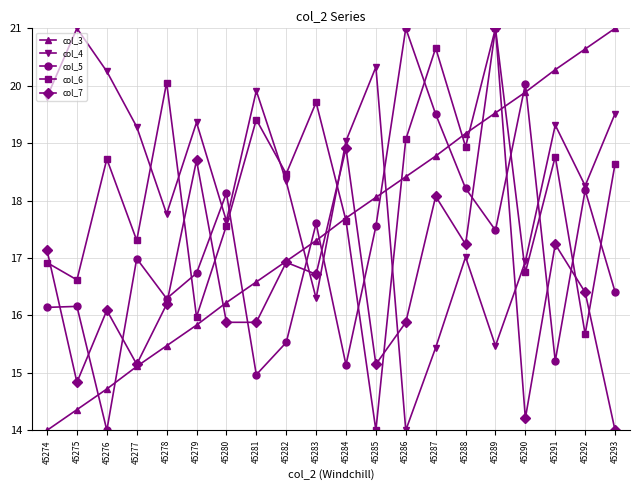

Where is the first local minimum for col_7?

45275